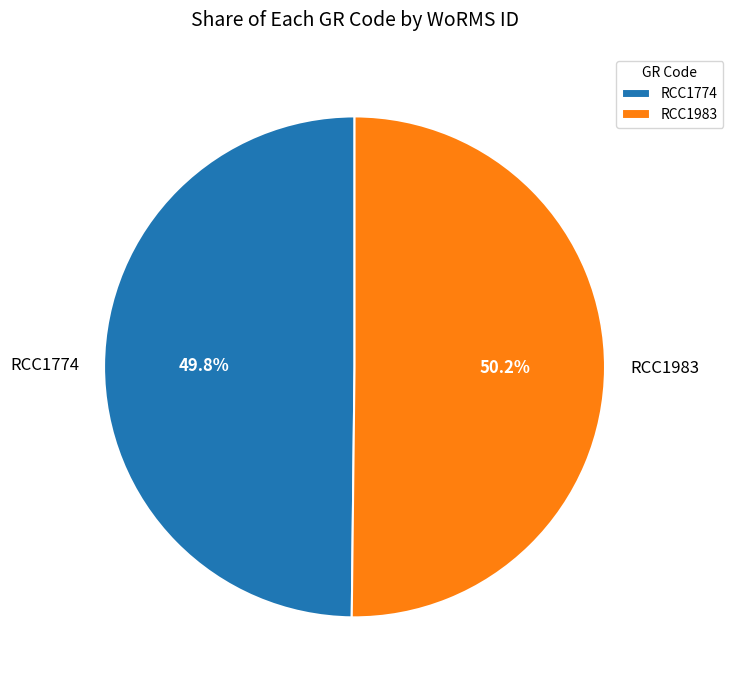

Is it true that RCC1774 is 64% of the pie?

False